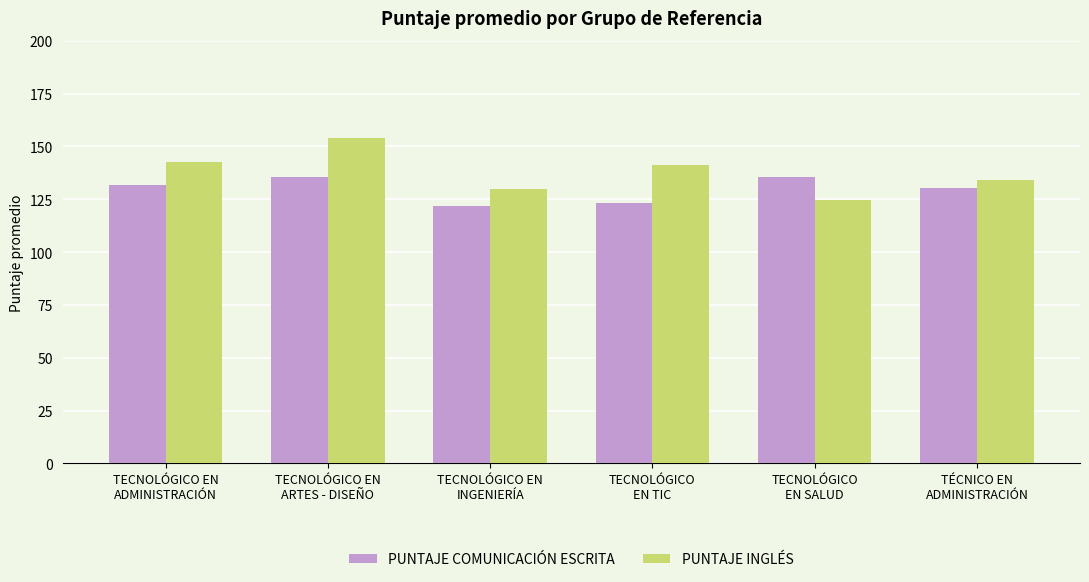

What is the maximum value shown in the chart?

153.8